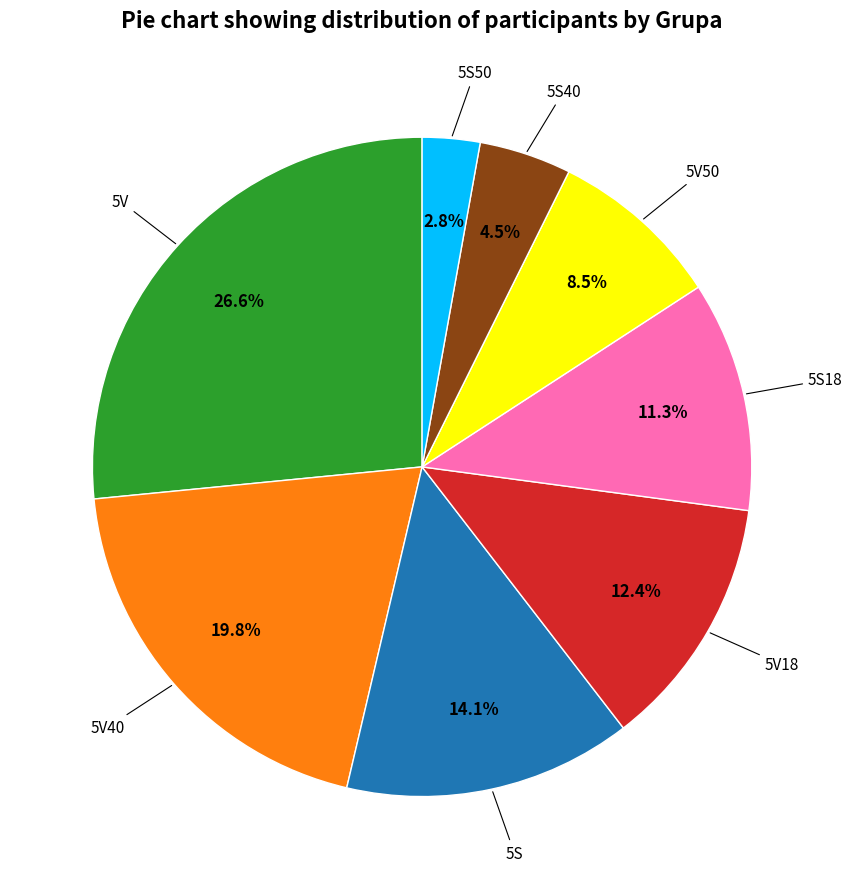

Is there a majority slice in this chart?

No